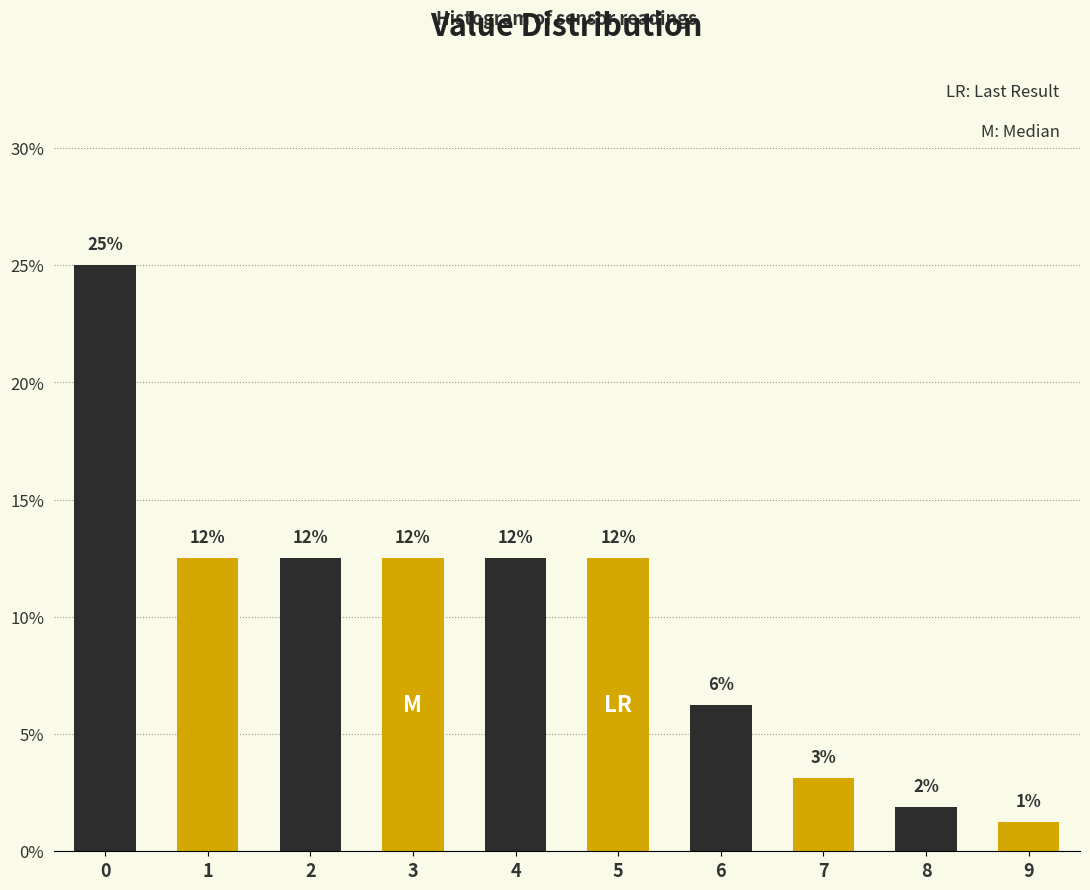

Does the chart contain any negative values?

No